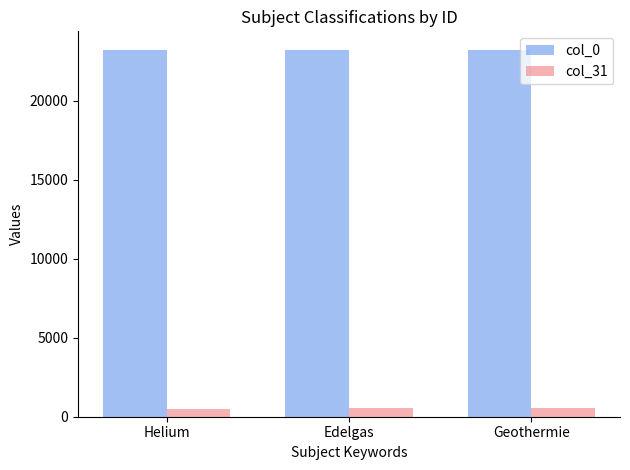

What position from the left is Helium?

1